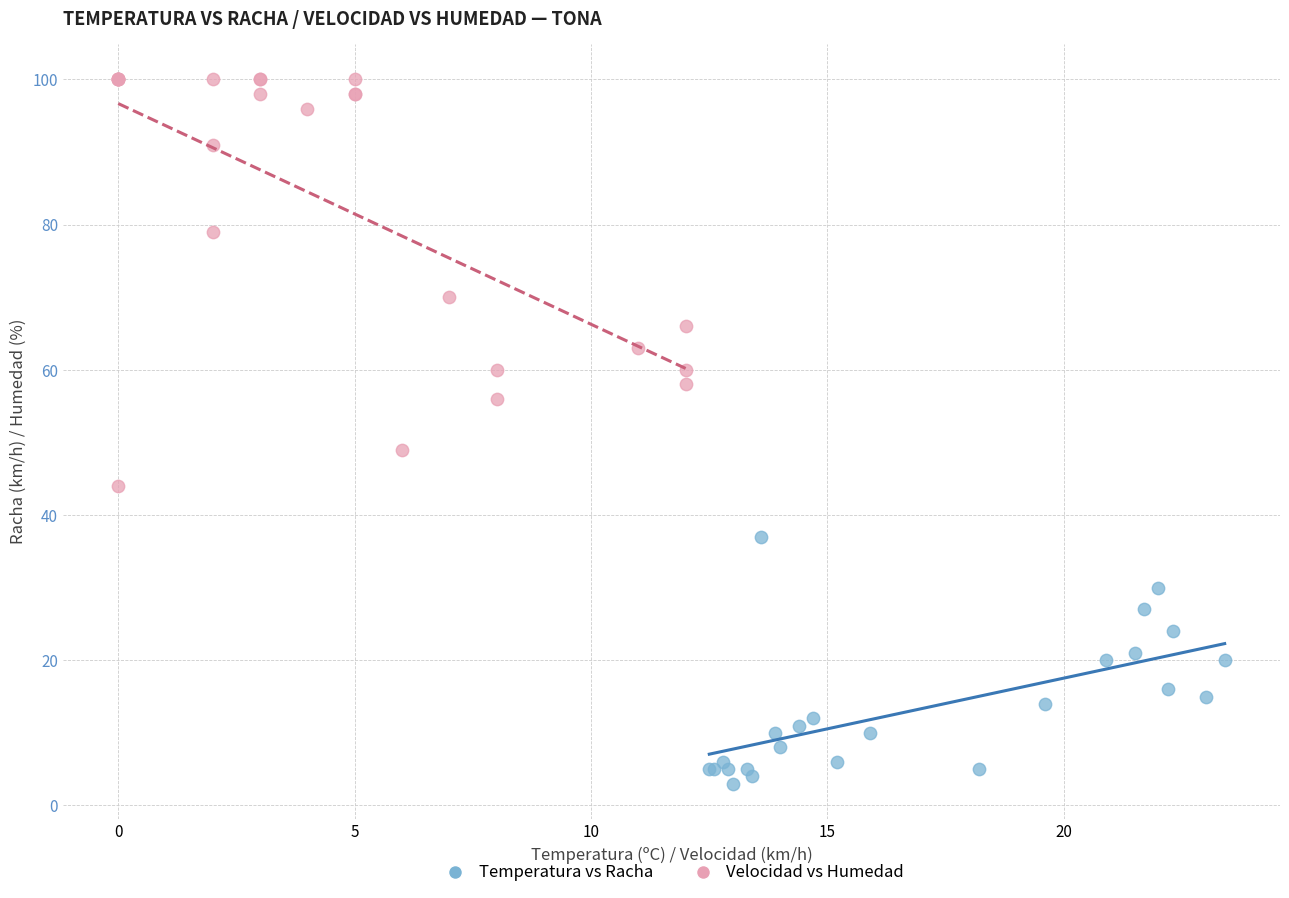

Which series contains the lowest Y value?

Temperatura vs Racha